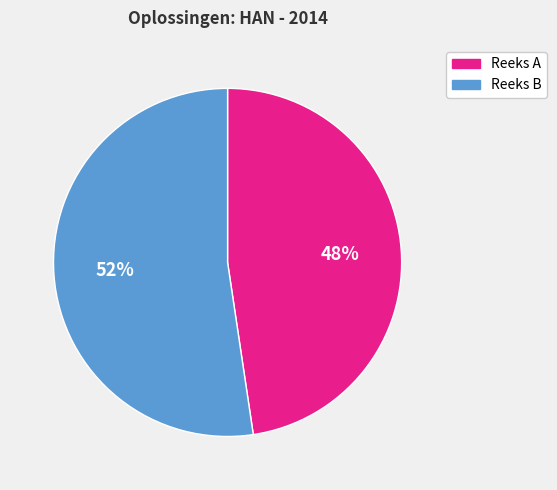

Is there any slice that represents more than half of the pie?

Yes